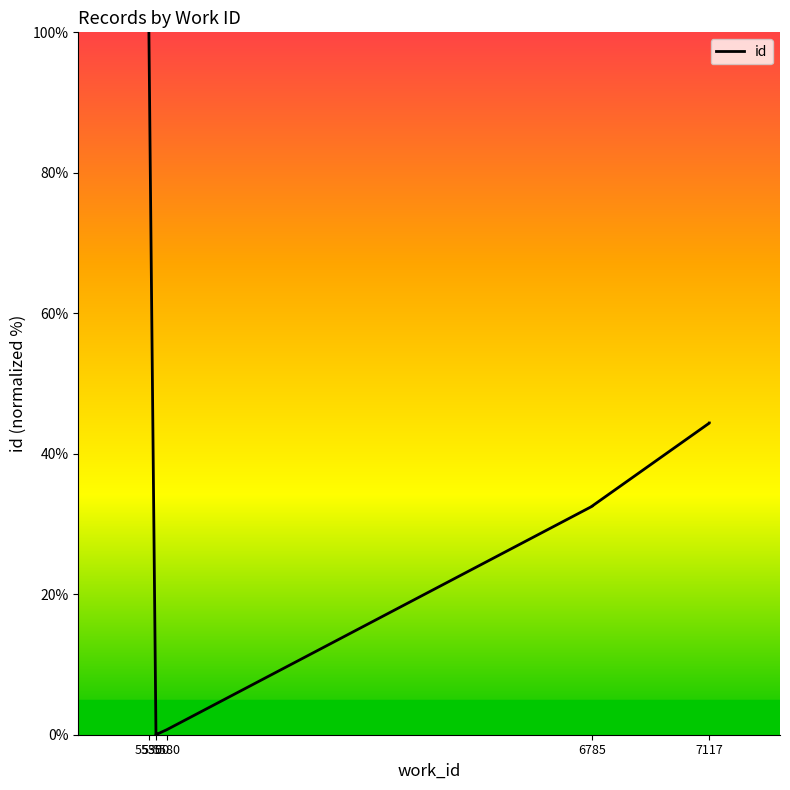

The value at 7117 is 29.3. True or false?

False